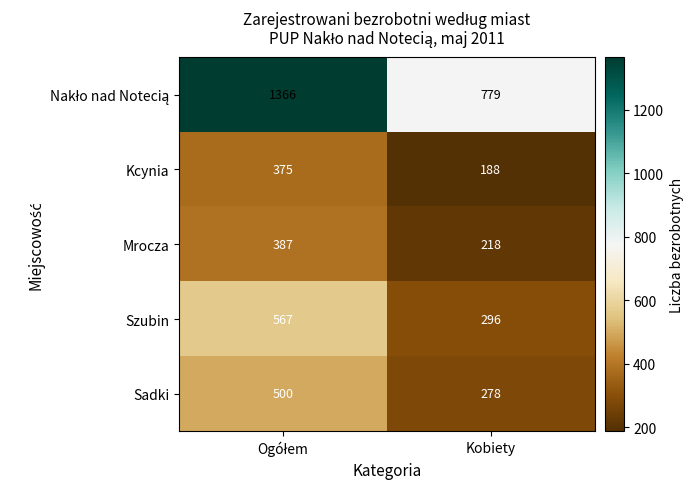

What is the difference between the maximum and minimum values in the Szubin series?

271